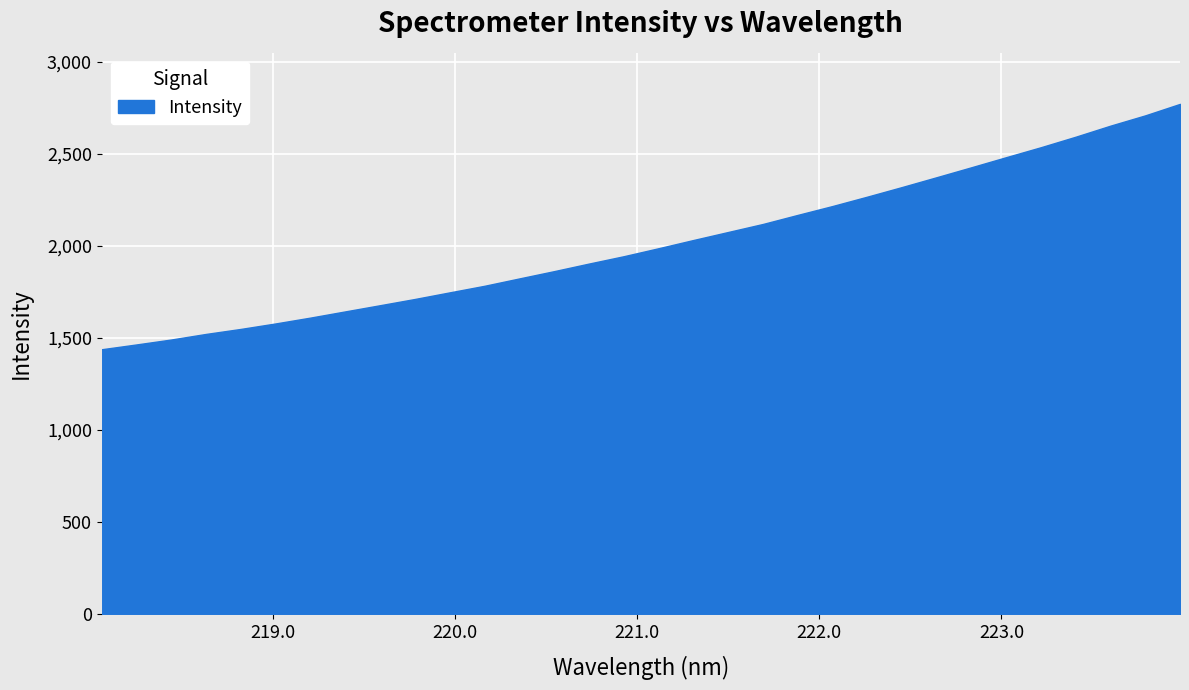

What is the difference between the maximum and minimum values?

1332.3